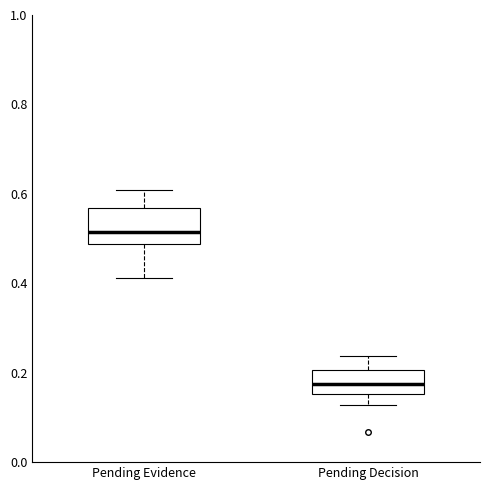

Which box is the tallest, from its lower edge to its upper edge?

Pending Evidence